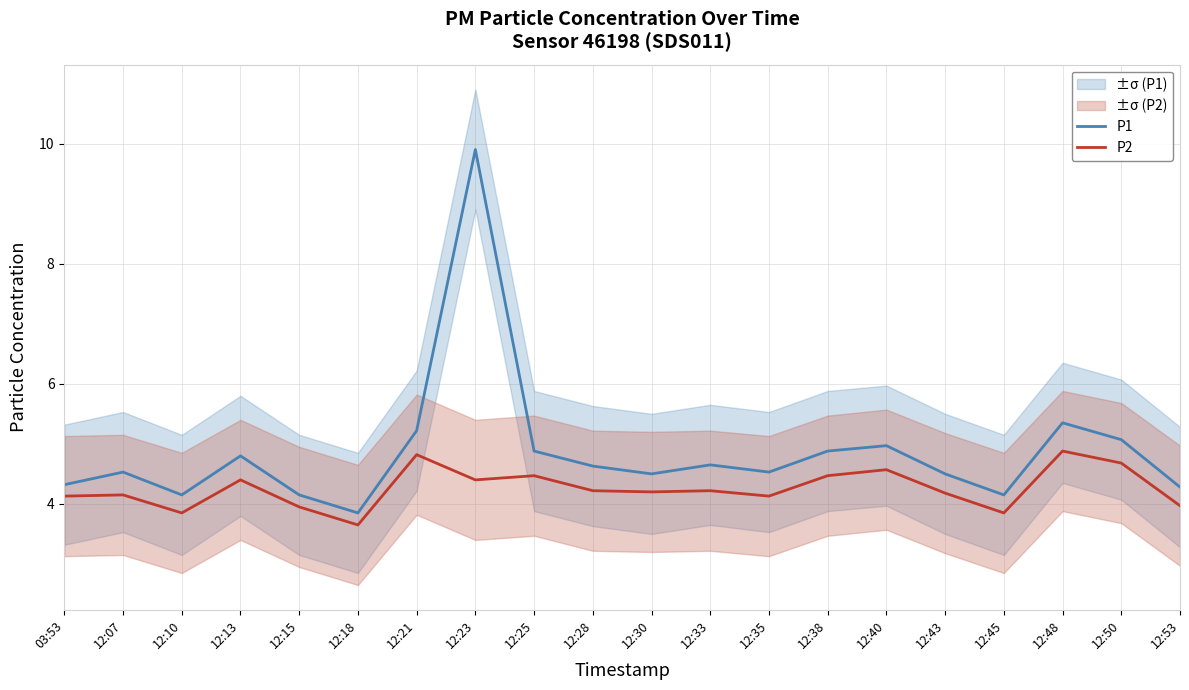

What is the total value across all series at 12:18?

7.5